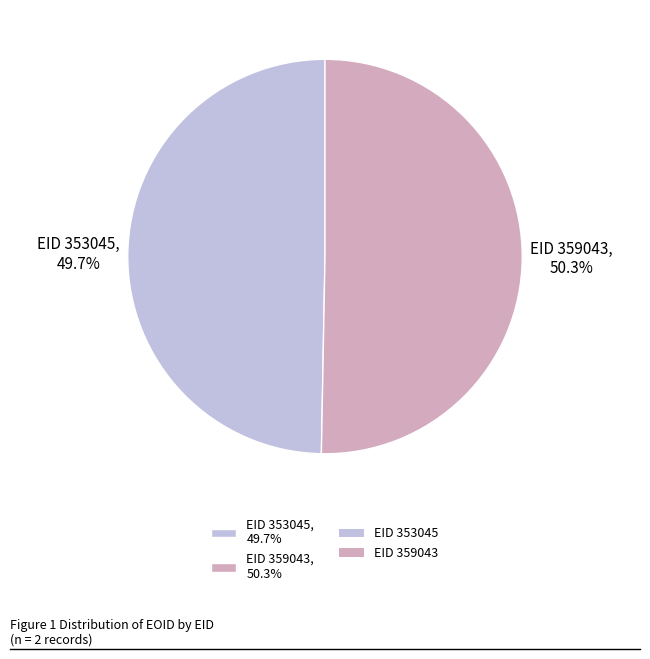

Does any single category account for the majority?

Yes